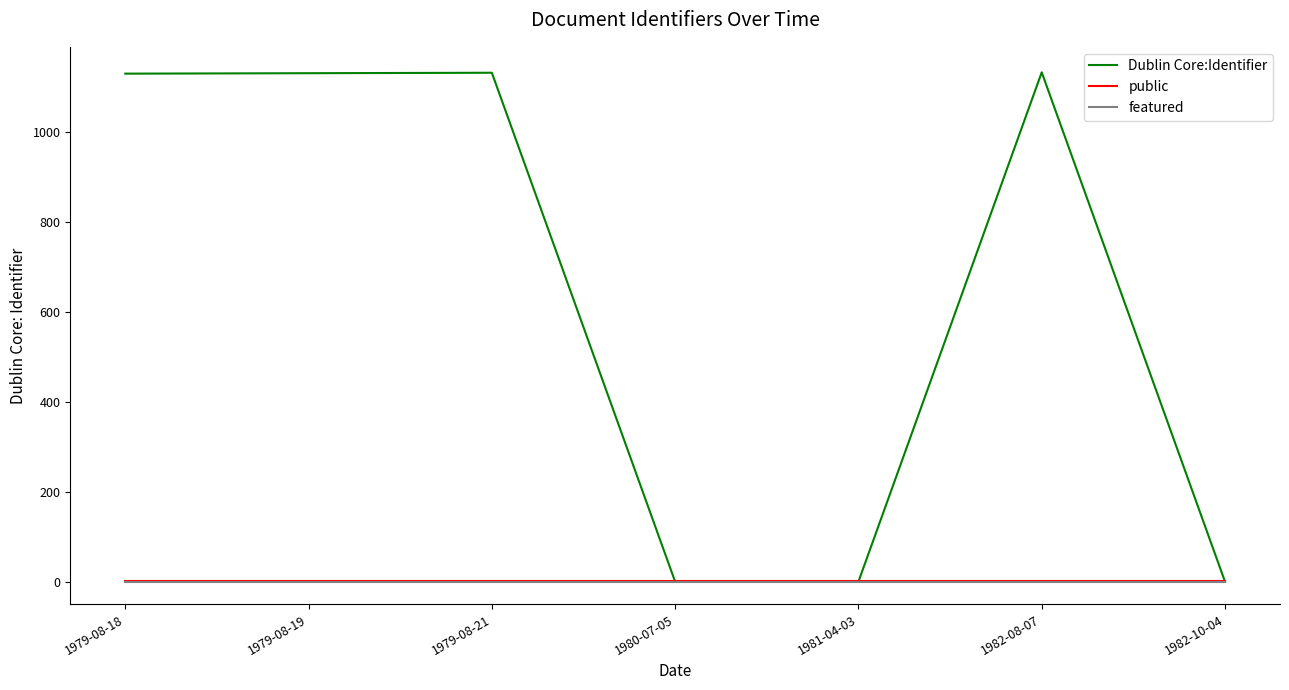

True or false: featured and public cross at least once.

False